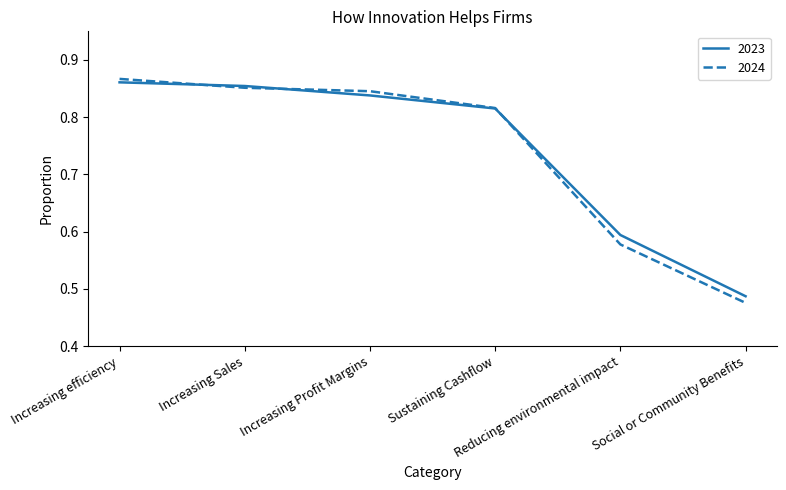

True or false: 2023 has more than 1 interior local peaks.

False